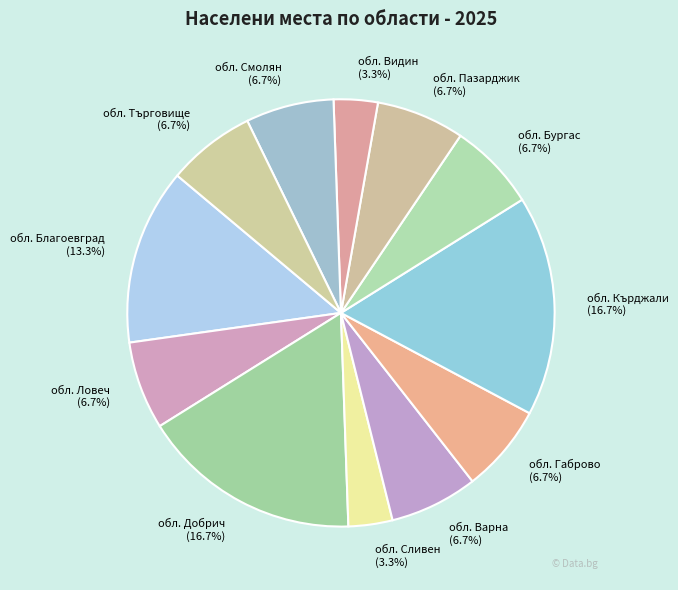

The обл. Кърджали slice represents 7% of the pie. True or false?

False